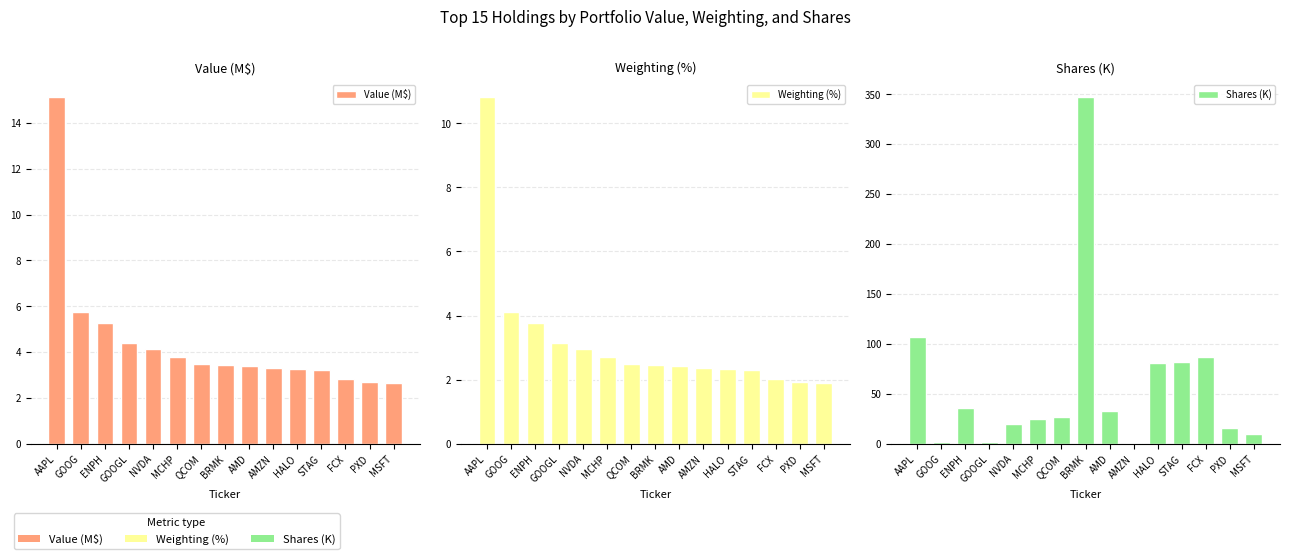

Are the bars grouped side by side (vs. stacked)?

Yes